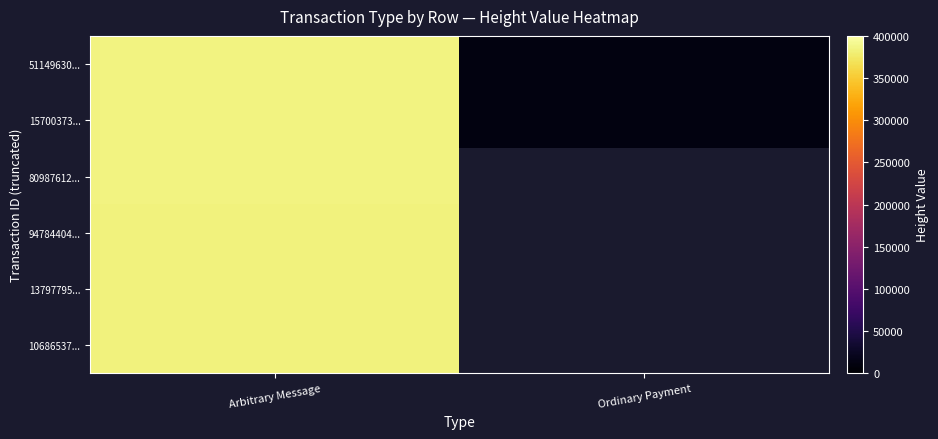

Where is 13797795... nearest to the value 384145?

Arbitrary Message